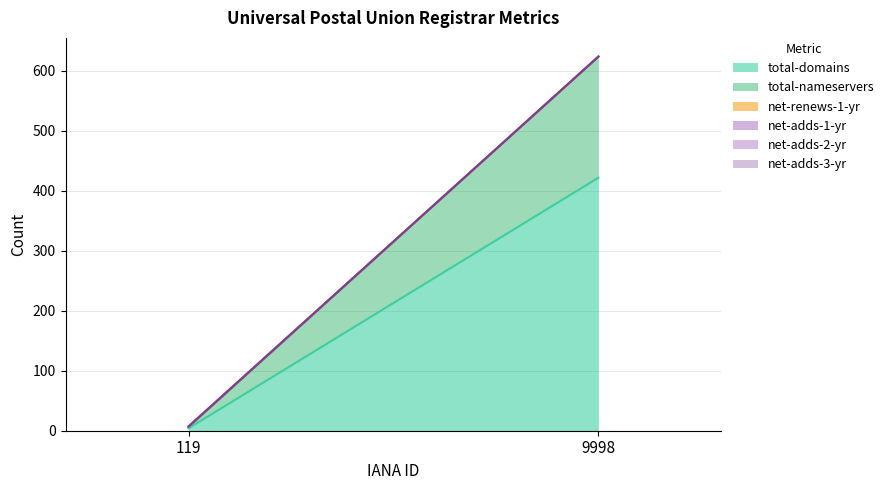

At which label does net-adds-2-yr reach its minimum?

119